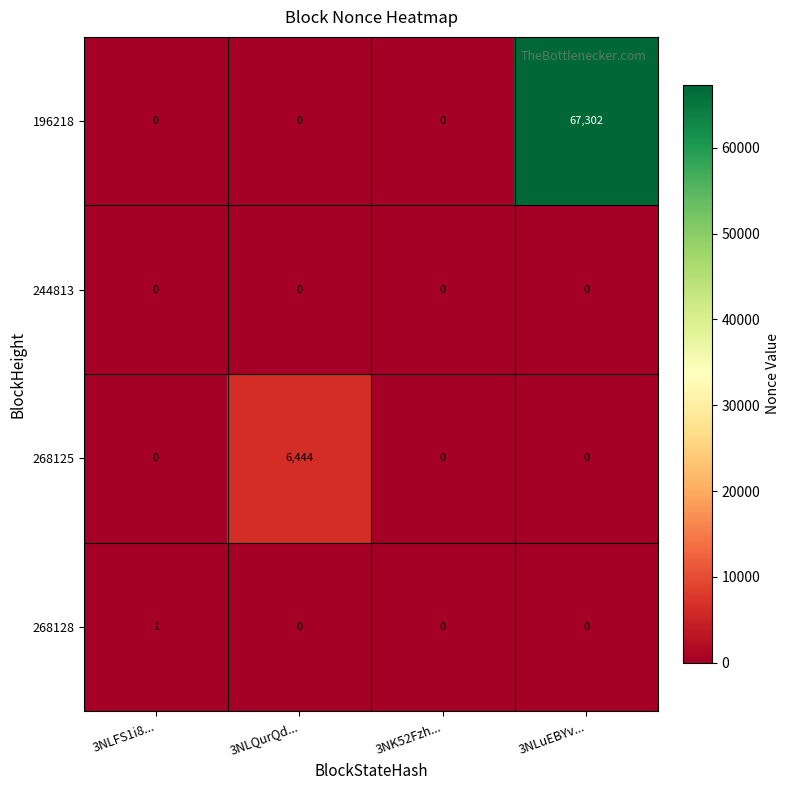

At how many categories does at least one series exceed 54519?

1